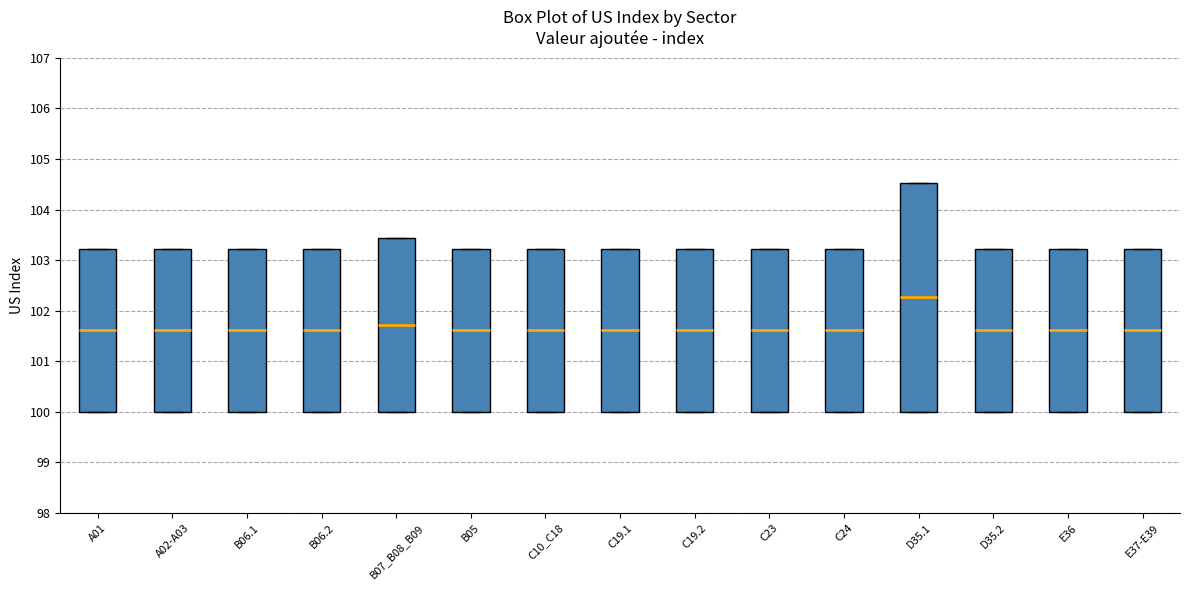

Reading left to right, transcribe this box plot: for each box, give where its median line is, the range the box spans, and where its two whiskers end, as read against the y-axis. The values are not printed on the chart, so give them approximately, as read against the axis.

A01: median 101.6, box 100.0 to 103.2, whiskers 100.0 to 103.2
A02-A03: median 101.6, box 100.0 to 103.2, whiskers 100.0 to 103.2
B06.1: median 101.6, box 100.0 to 103.2, whiskers 100.0 to 103.2
B06.2: median 101.6, box 100.0 to 103.2, whiskers 100.0 to 103.2
B07_B08_B09: median 101.7, box 100.0 to 103.4, whiskers 100.0 to 103.4
B05: median 101.6, box 100.0 to 103.2, whiskers 100.0 to 103.2
C10_C18: median 101.6, box 100.0 to 103.2, whiskers 100.0 to 103.2
C19.1: median 101.6, box 100.0 to 103.2, whiskers 100.0 to 103.2
C19.2: median 101.6, box 100.0 to 103.2, whiskers 100.0 to 103.2
C23: median 101.6, box 100.0 to 103.2, whiskers 100.0 to 103.2
C24: median 101.6, box 100.0 to 103.2, whiskers 100.0 to 103.2
D35.1: median 102.3, box 100.0 to 104.5, whiskers 100.0 to 104.5
D35.2: median 101.6, box 100.0 to 103.2, whiskers 100.0 to 103.2
E36: median 101.6, box 100.0 to 103.2, whiskers 100.0 to 103.2
E37-E39: median 101.6, box 100.0 to 103.2, whiskers 100.0 to 103.2